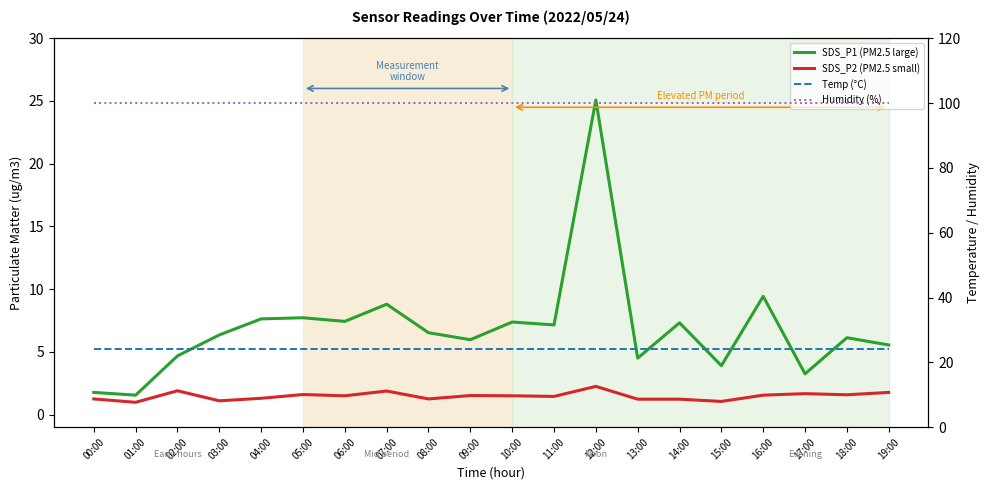

What is the sum of the SDS_P1 (PM2.5 large) values at 11:00 and 06:00?

14.6